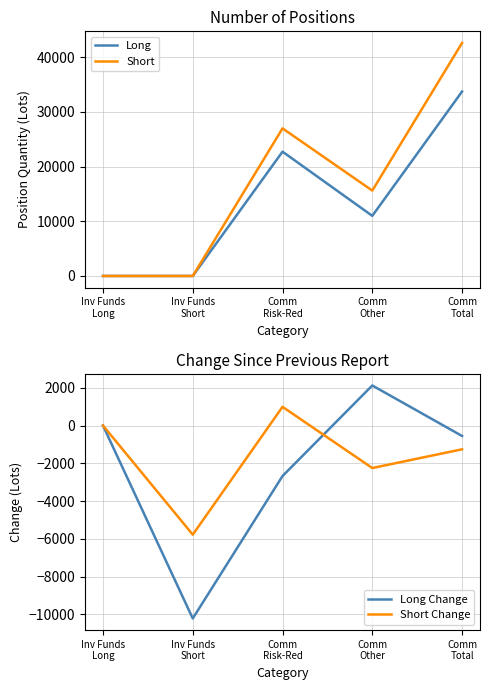

What is the sum of the Long values at Comm
Other and Comm
Total?

44734.4